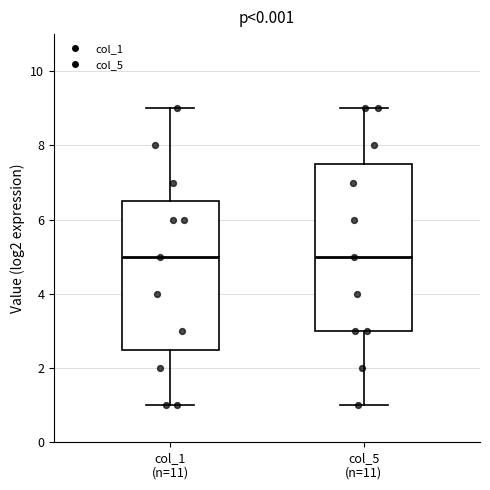

Reading left to right, read every box against the y-axis: the position of its median line, the range the box covers, and the ends of its whiskers. The values are not printed on the chart, so give them approximately, as read against the axis.

col_1 (n=11): median 5.0, box 2.6 to 6.6, whiskers 1.0 to 9.0
col_5 (n=11): median 5.0, box 3.0 to 7.6, whiskers 1.0 to 9.0